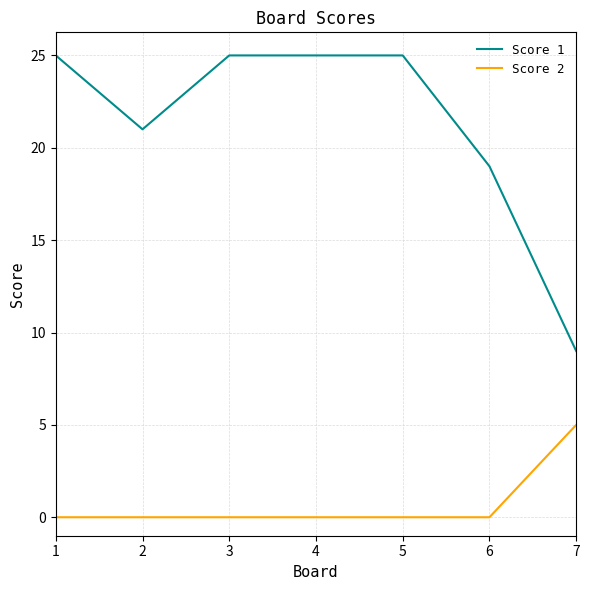

What is the difference between the second highest and minimum values in the Score 1 series?

16